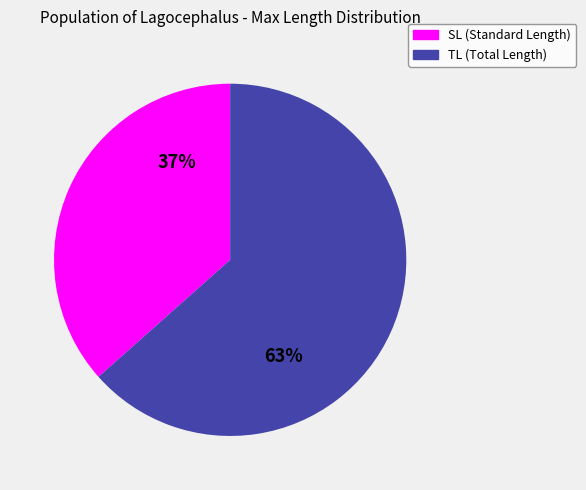

To the nearest percent, what is the average slice percentage?

50%